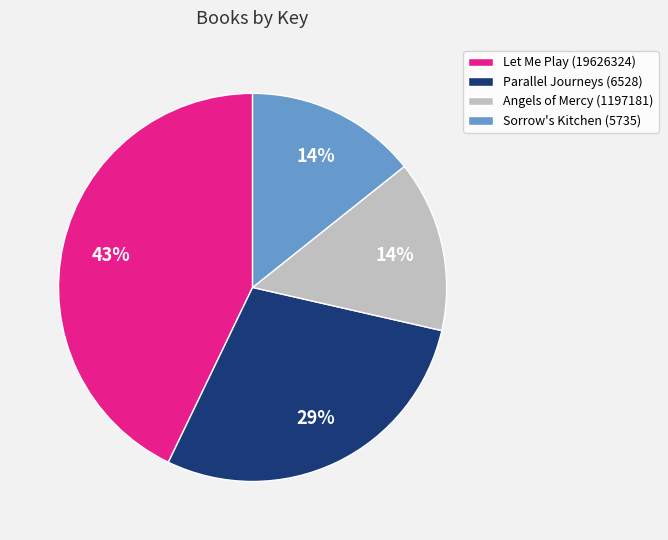

Does any single category account for the majority?

No